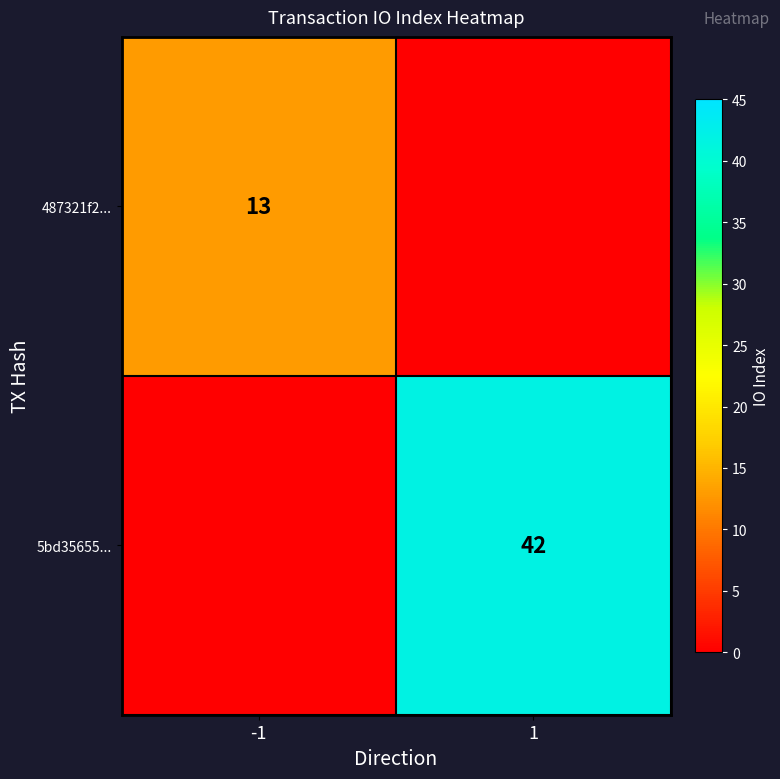

The 5bd35655... series shows 9 at 1. True or false?

False